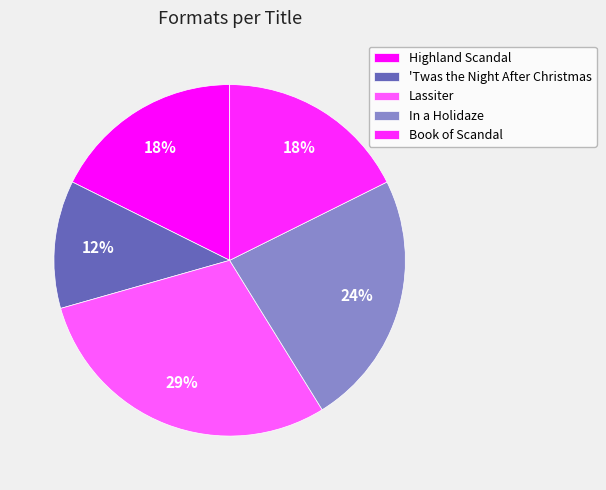

Is there any slice that represents more than half of the pie?

No